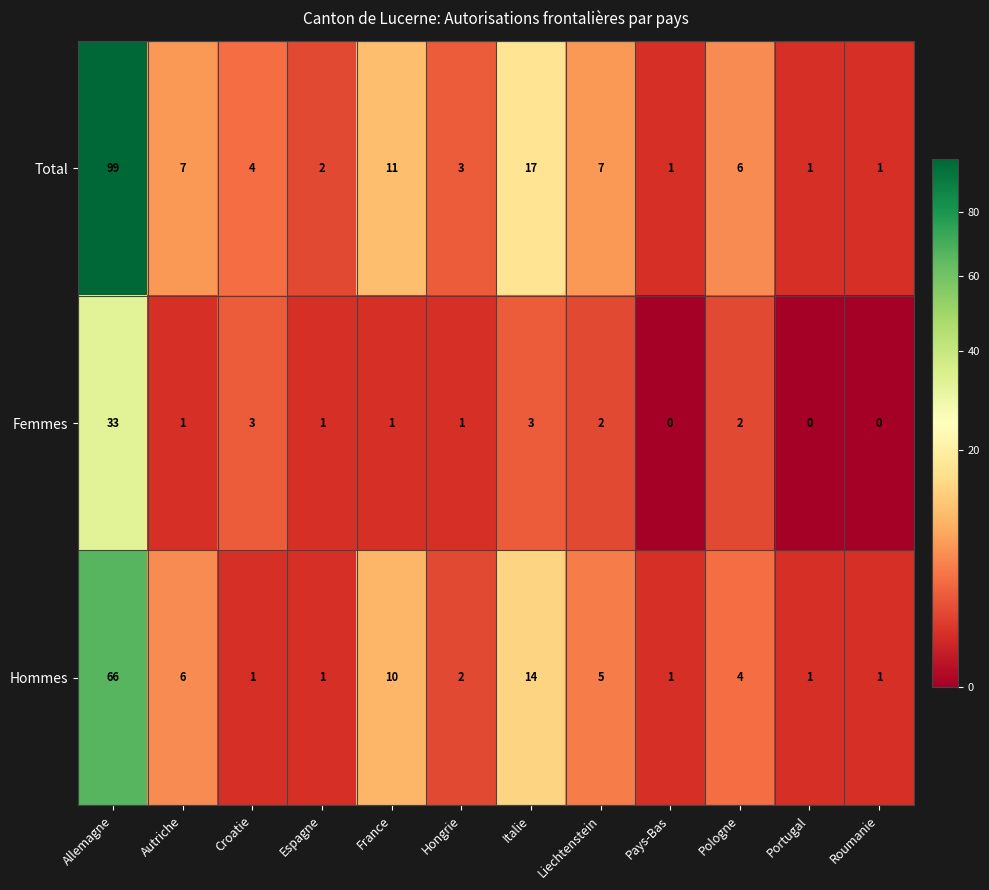

What is the greatest value displayed?

99